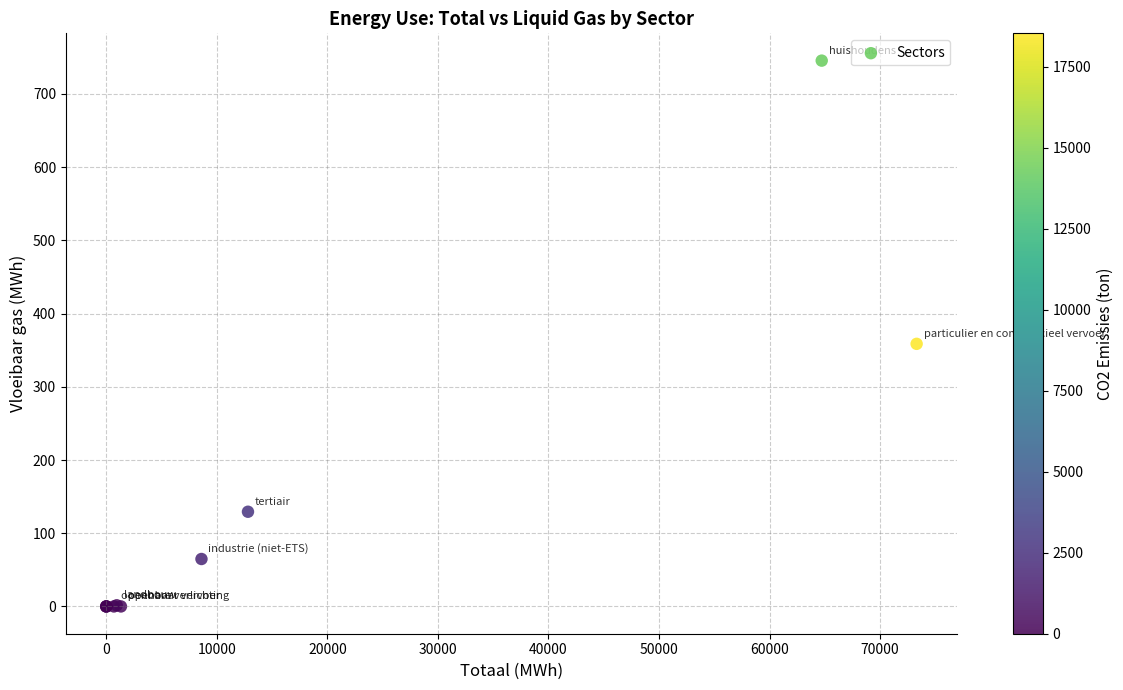

What Y value in the scatter plot is closest to 372?

358.7